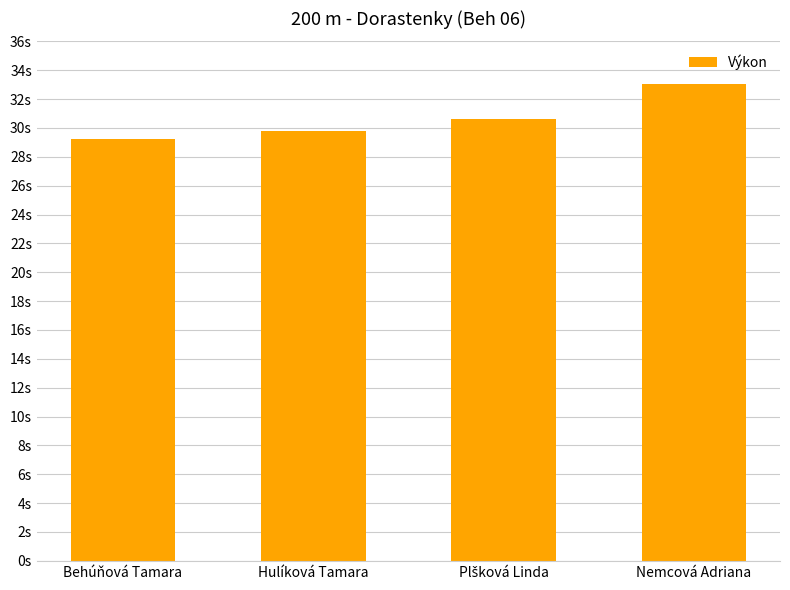

What is the difference between the values at Nemcová Adriana and Behúňová Tamara?

3.8